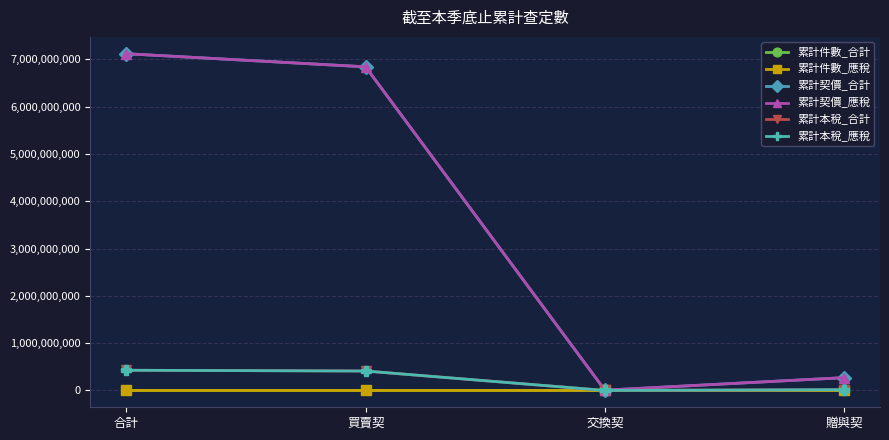

At how many categories does at least one series exceed 5269694952?

2